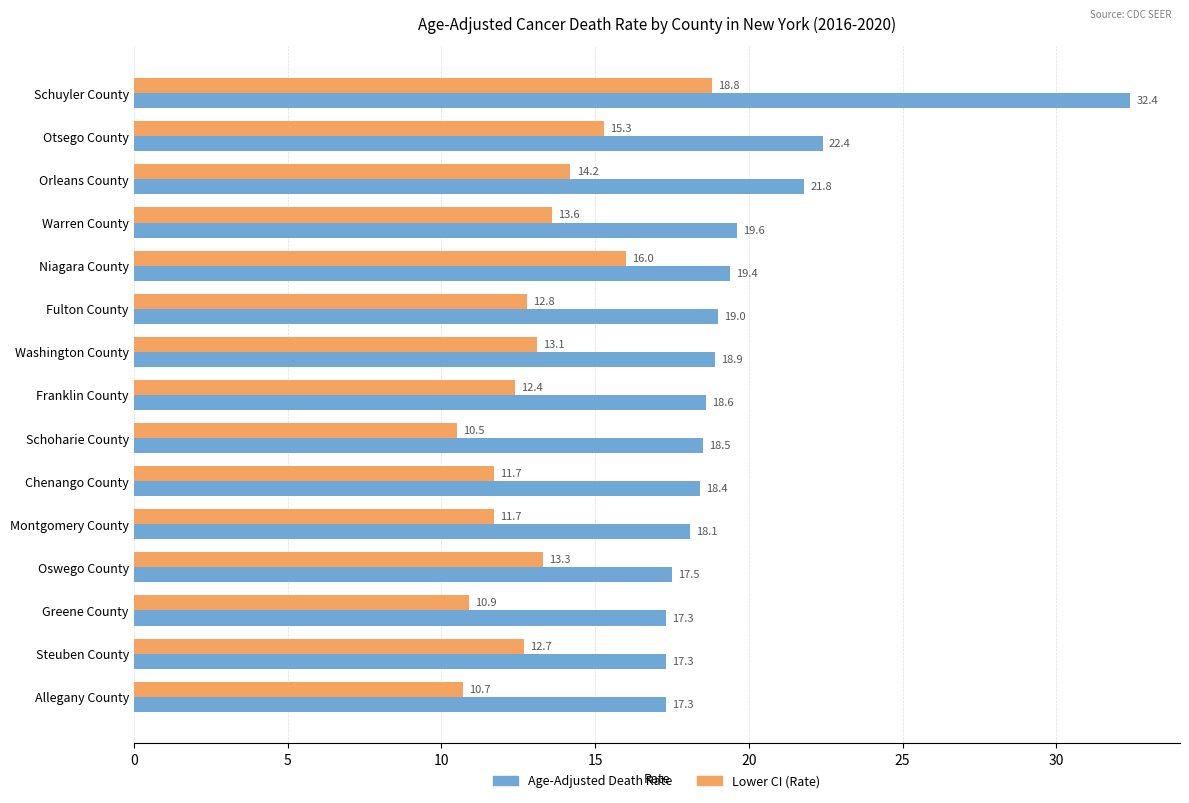

What are all the series names shown in the legend?

Age-Adjusted Death Rate, Lower CI (Rate)